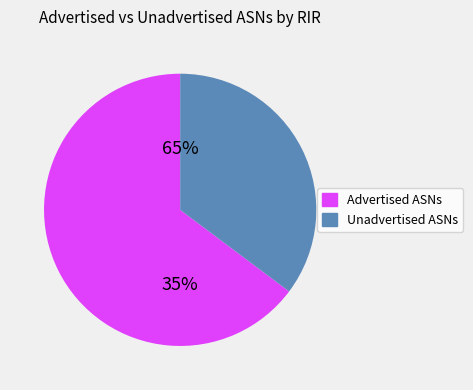

Rank the series at arin from lowest to highest value.

Unadvertised ASNs, Advertised ASNs